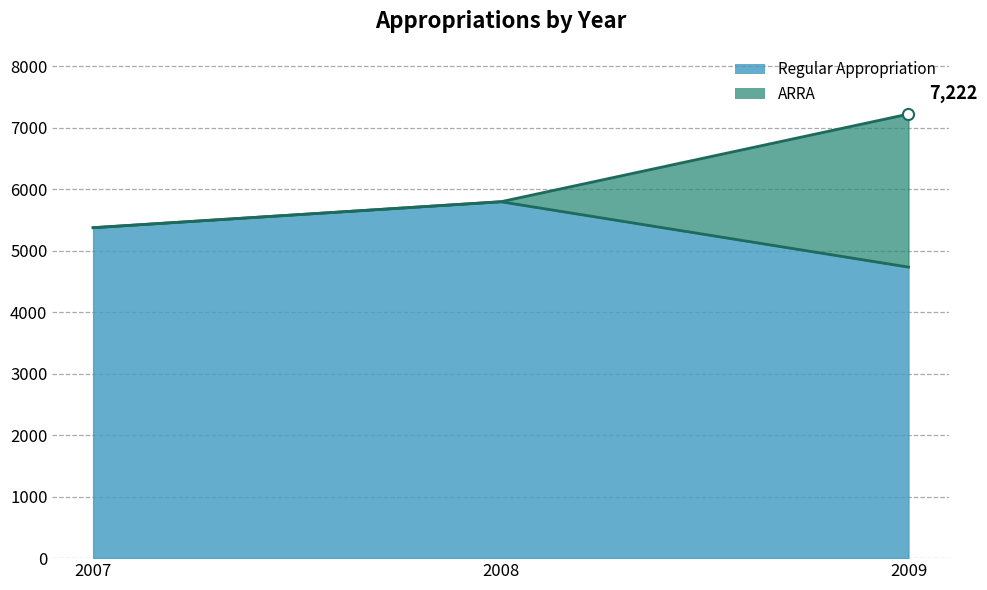

The chart shows a value of 5374 at 2007. True or false?

True